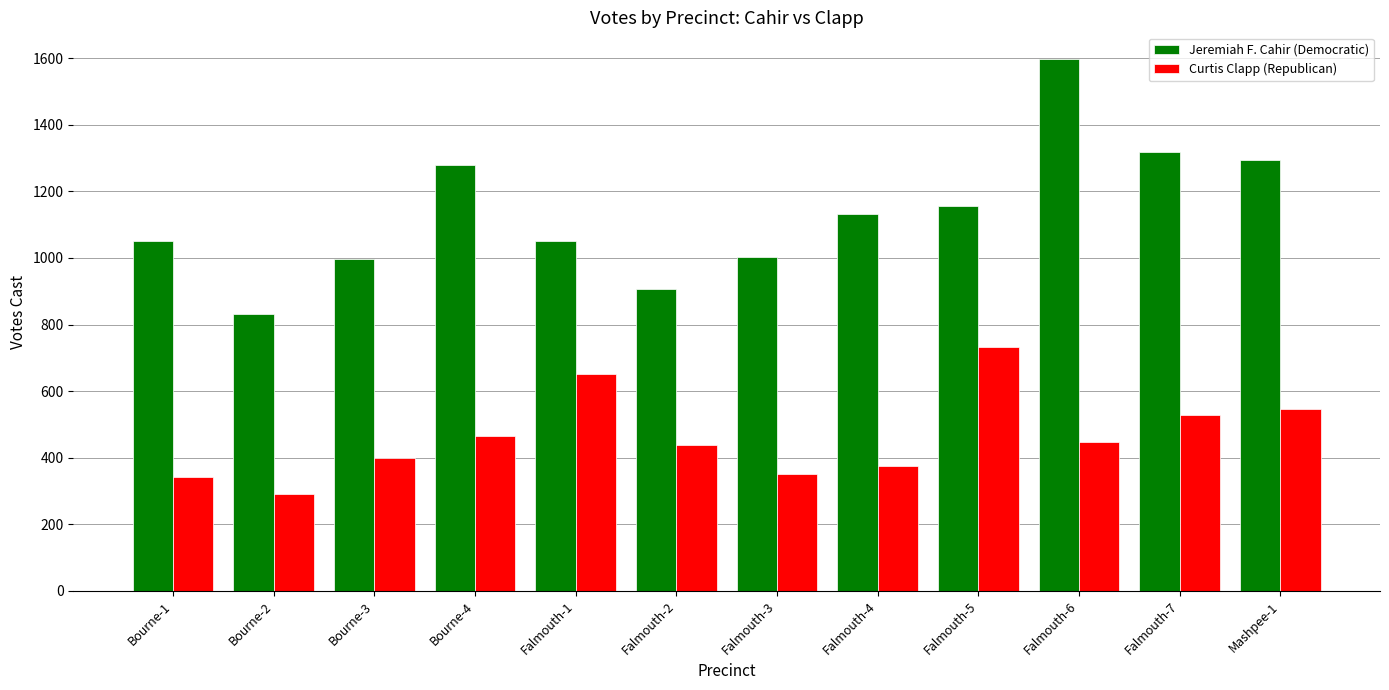

List the series in order of their overall mean, highest first.

Jeremiah F. Cahir (Democratic), Curtis Clapp (Republican)